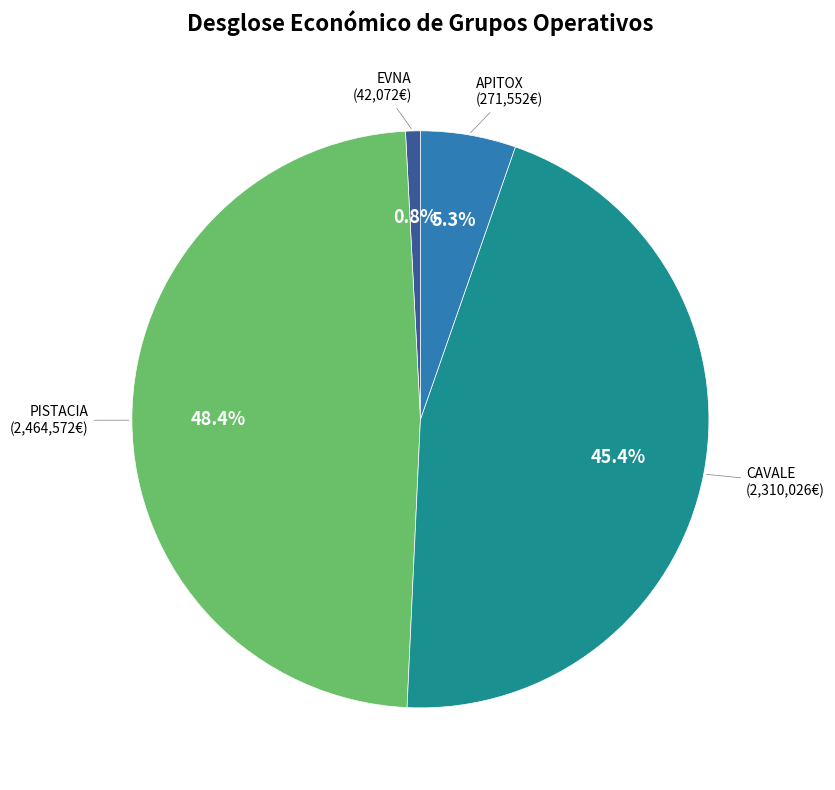

Is there any slice that represents more than half of the pie?

No